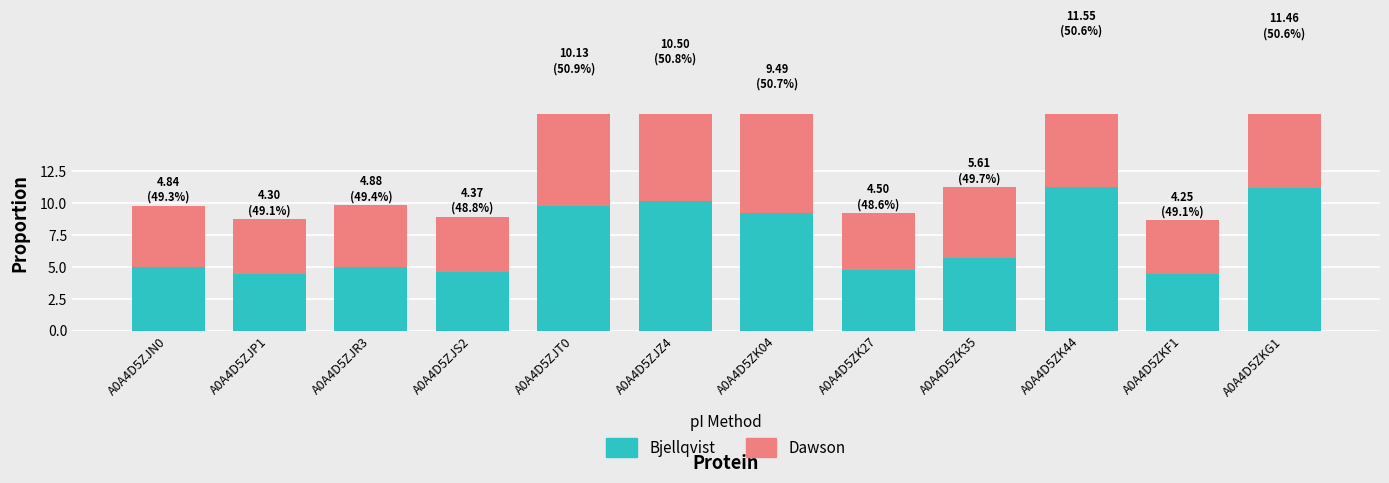

What is the average value of the Dawson series?

7.2